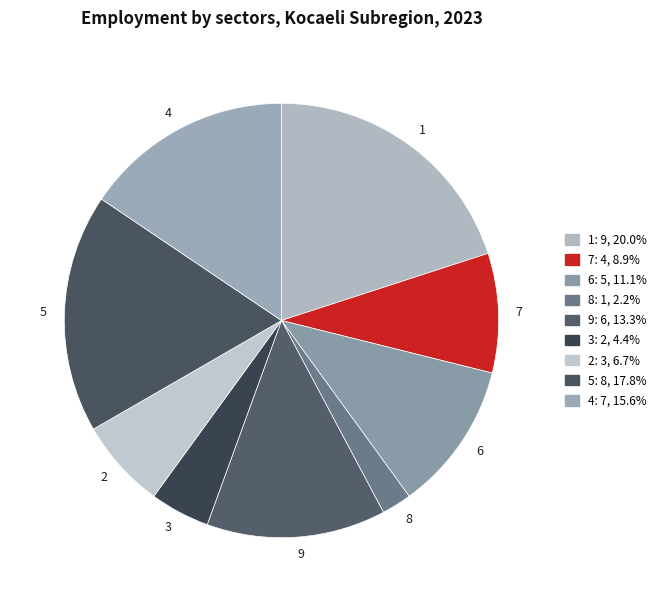

How many slices are in this pie chart?

9